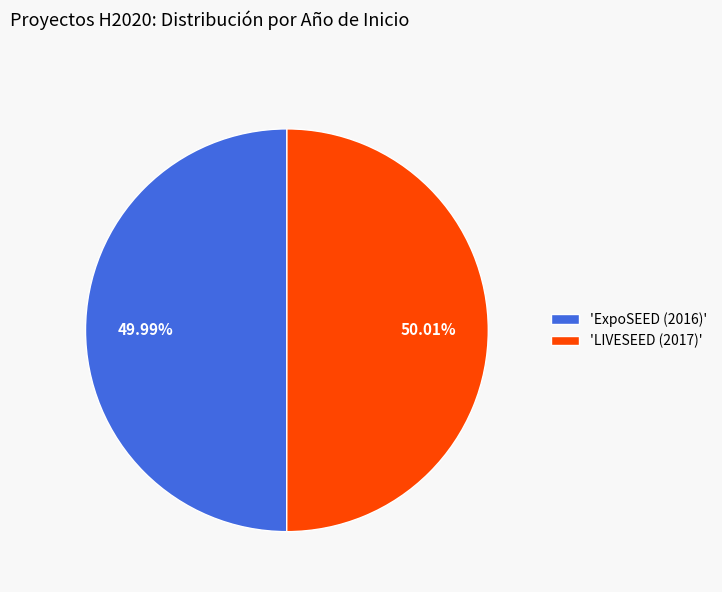

Is the sum of 'LIVESEED (2017)' and 'ExpoSEED (2016)' greater than half?

Yes